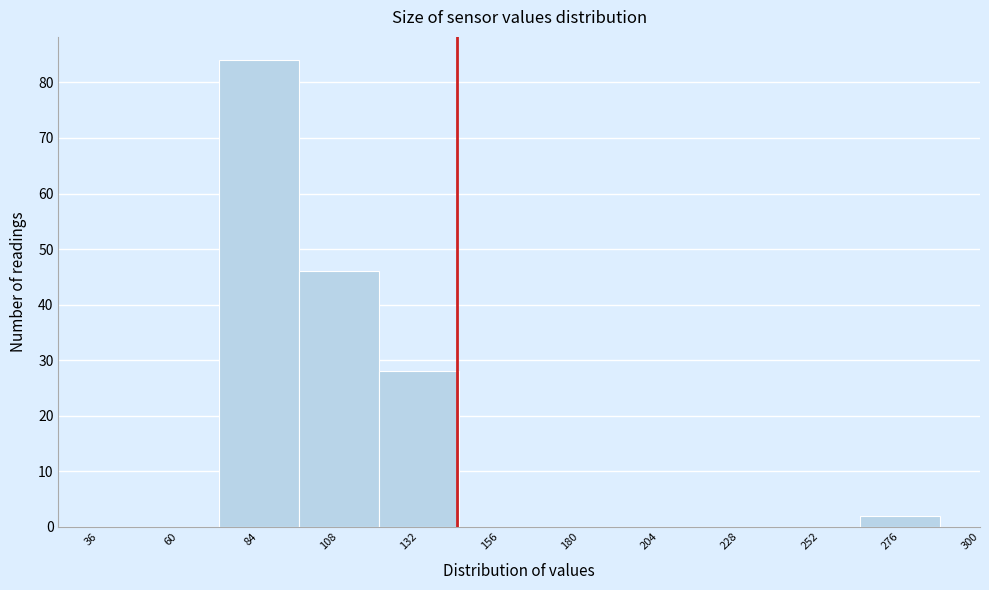

Reading right to left, what are all the values shown in this chart?

300=0	276=2	252=0	228=0	204=0	180=0	156=0	132=28	108=46	84=84	60=0	36=0